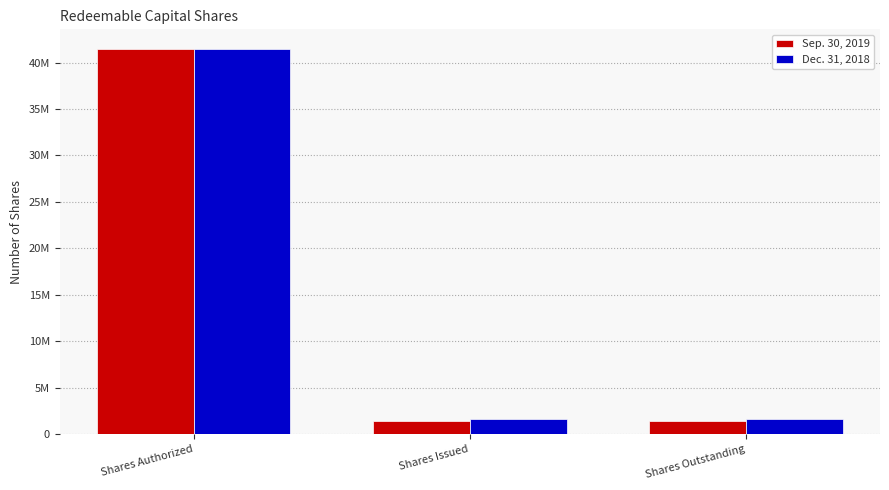

What is the lowest value of the Sep. 30, 2019 series?

1450000